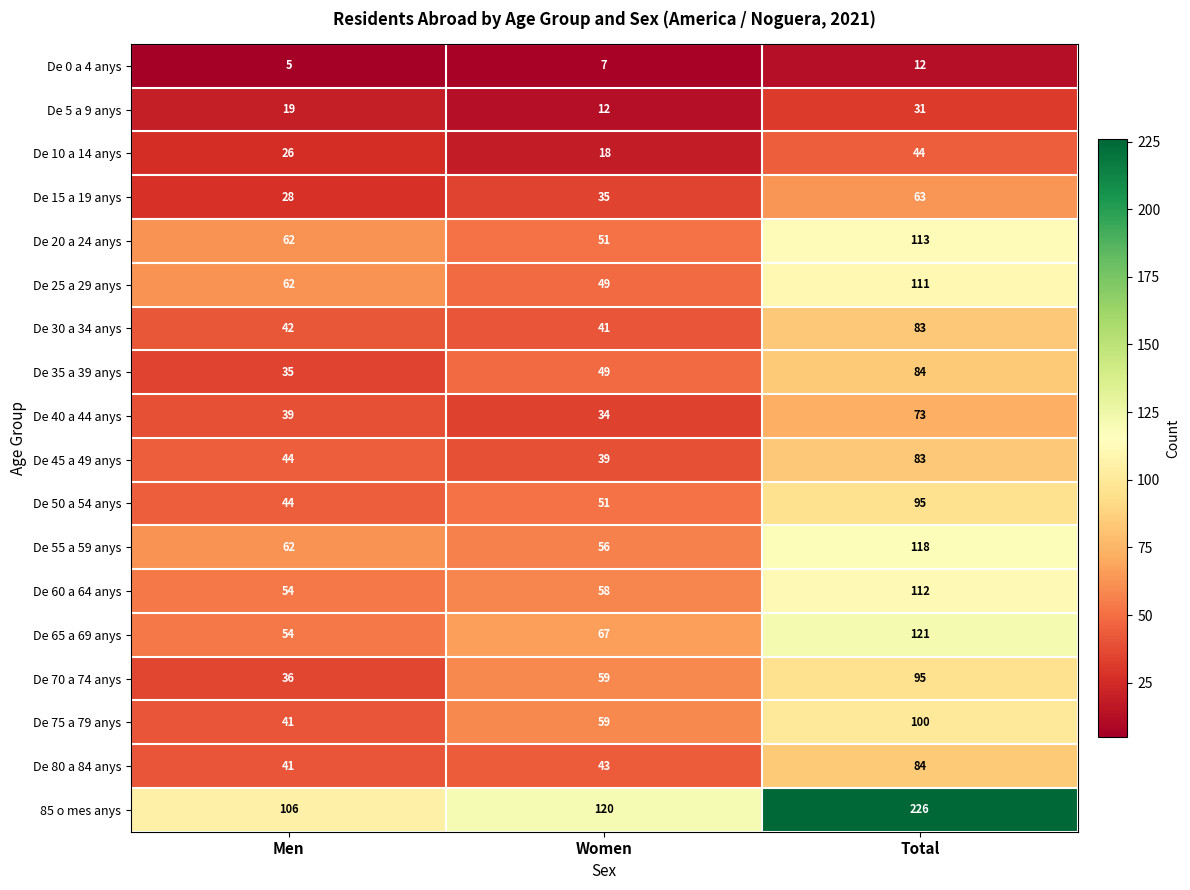

What is the sum of the De 20 a 24 anys values at Total and Women?

164